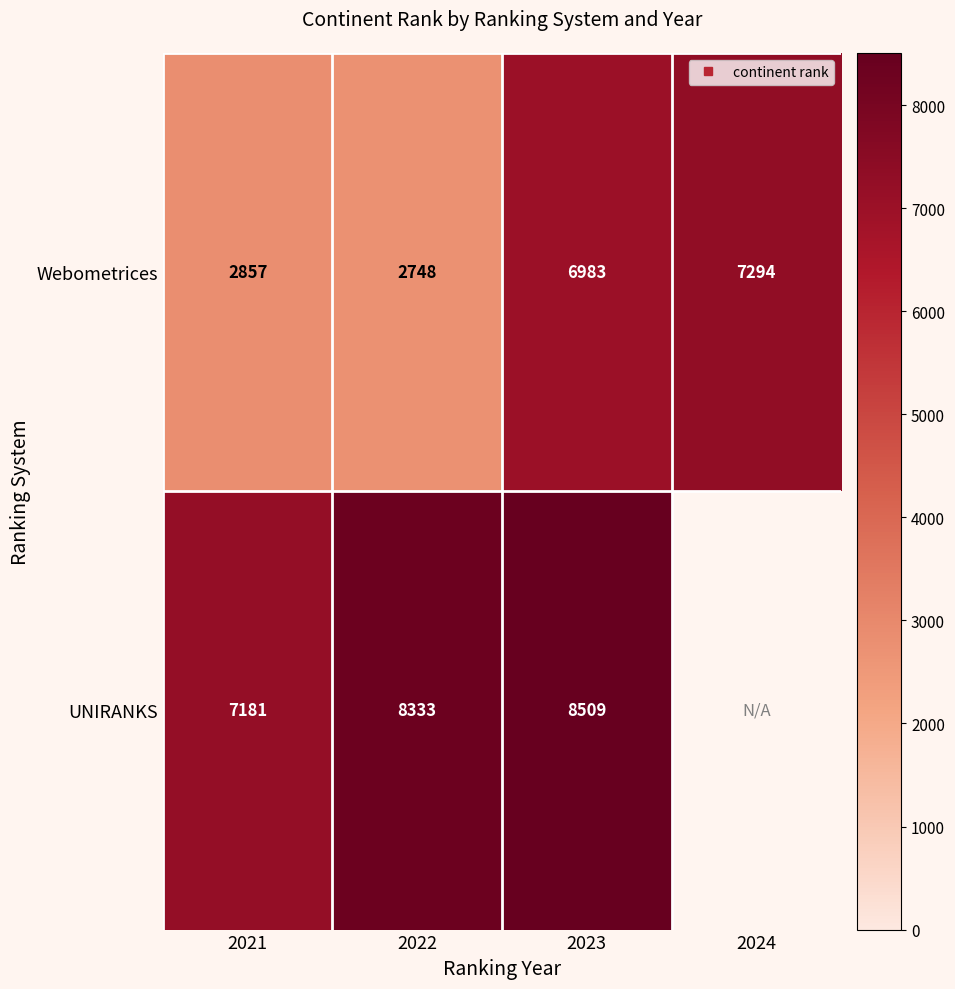

Which series changed the most between 2021 and 2024?

Webometrices